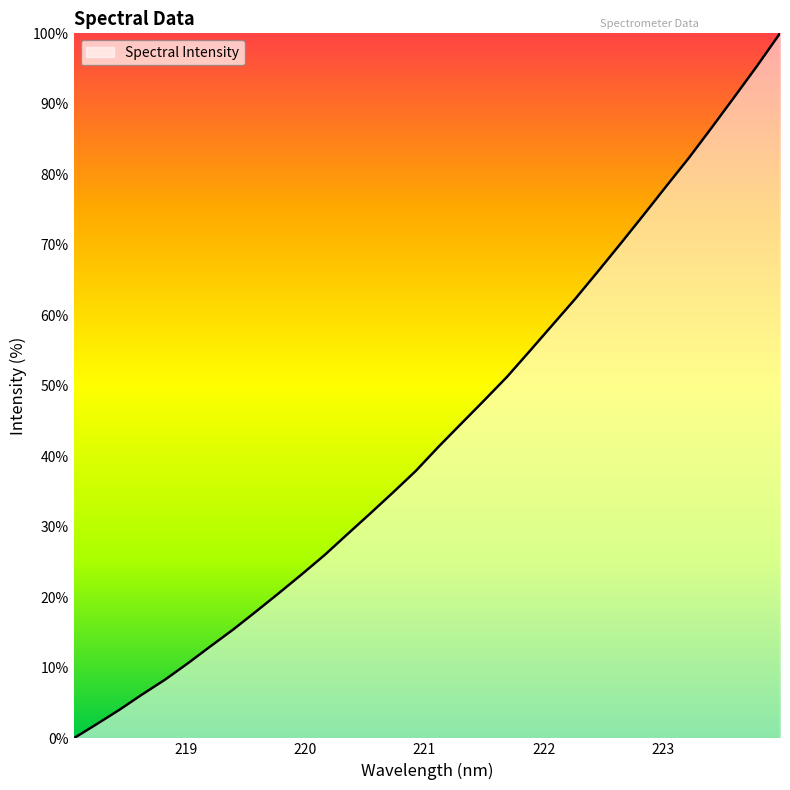

Reading left to right, list all the values displayed in this chart.

0.0	2.0	4.0	6.2	8.3	10.6	13.1	15.4	18.0	20.6	23.3	26.0	28.9	31.9	34.9	37.9	41.3	44.6	47.9	51.2	54.9	58.6	62.3	66.2	70.2	74.2	78.3	82.3	86.6	91.0	95.4	100.0